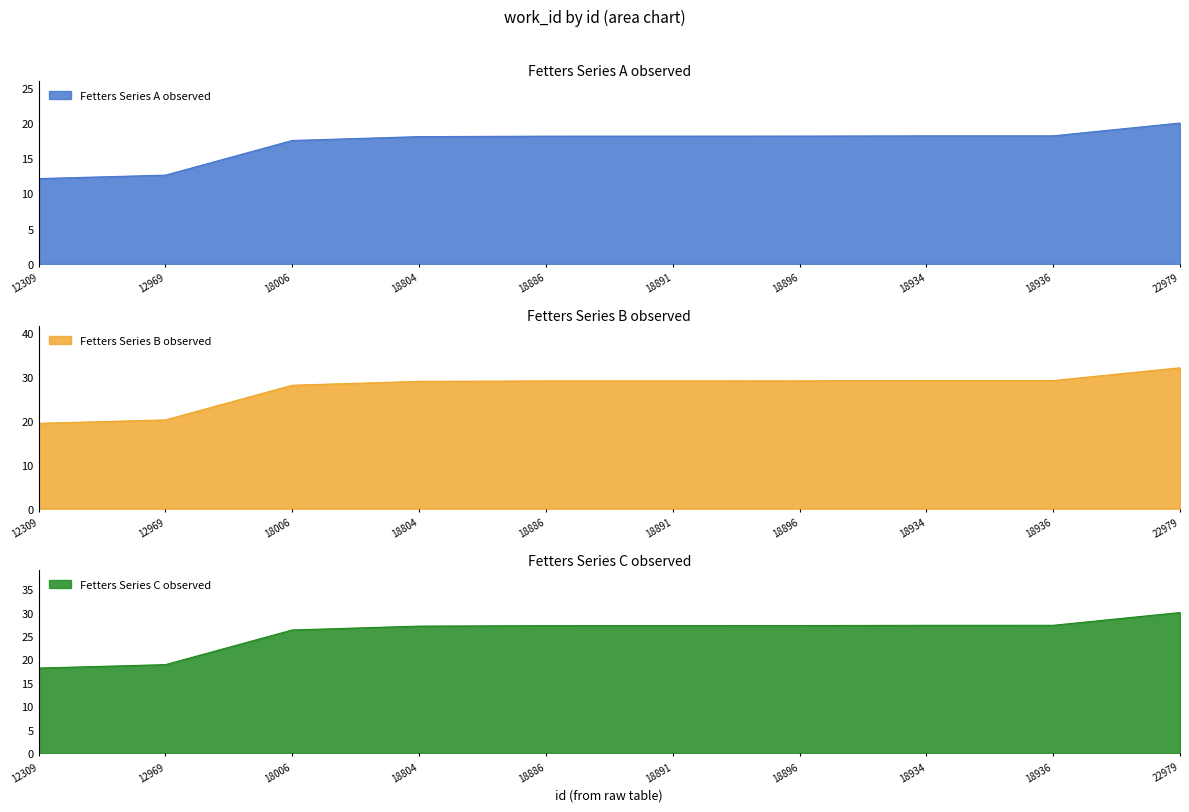

Reading left to right, extract all data points from this chart.

12309=12.1	12969=12.6	18006=17.5	18804=18.1	18886=18.1	18891=18.1	18896=18.1	18934=18.2	18936=18.2	22979=20.0